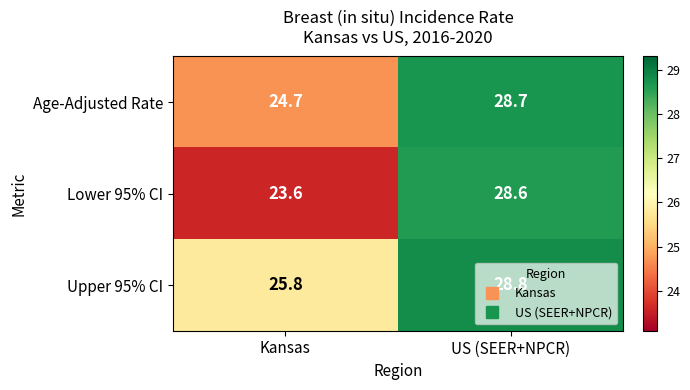

Read the Age-Adjusted Rate value at US (SEER+NPCR).

28.7